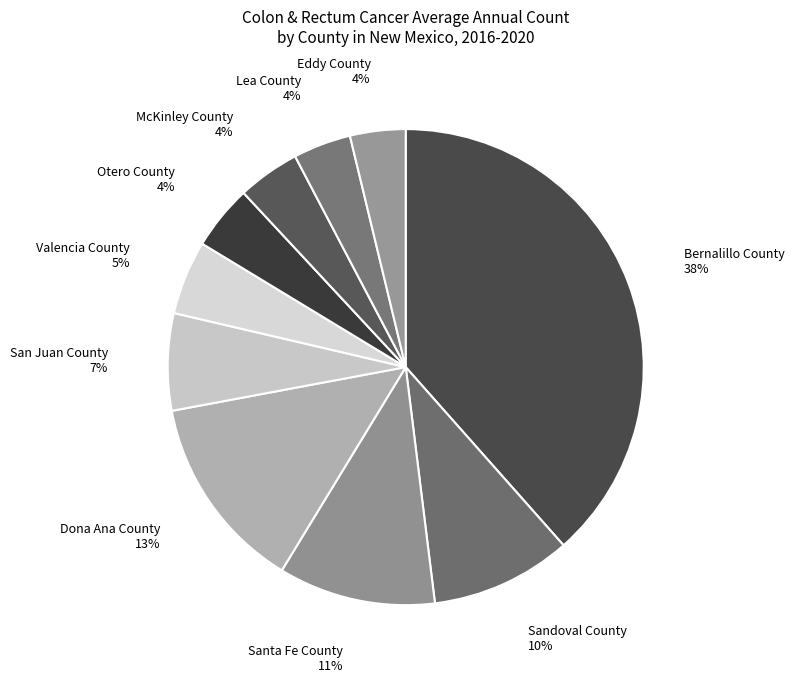

How many slices are in this pie chart?

10